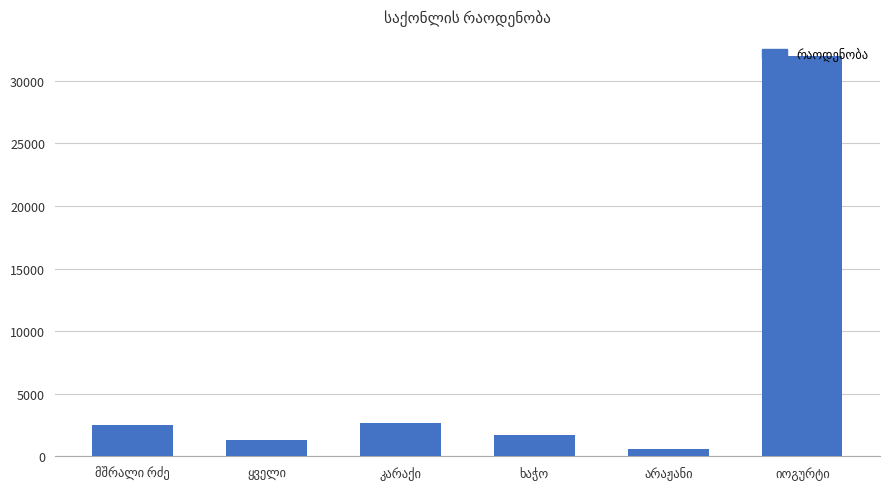

What is the maximum value shown in the chart?

32000